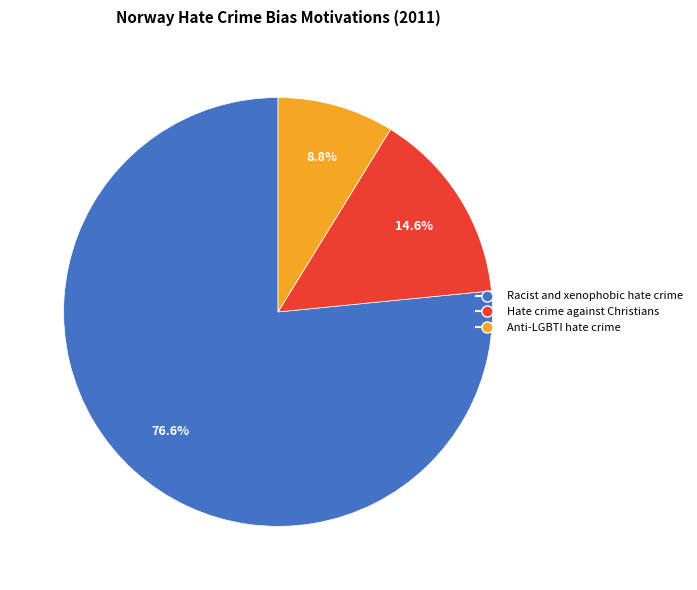

Is there a majority slice in this chart?

Yes